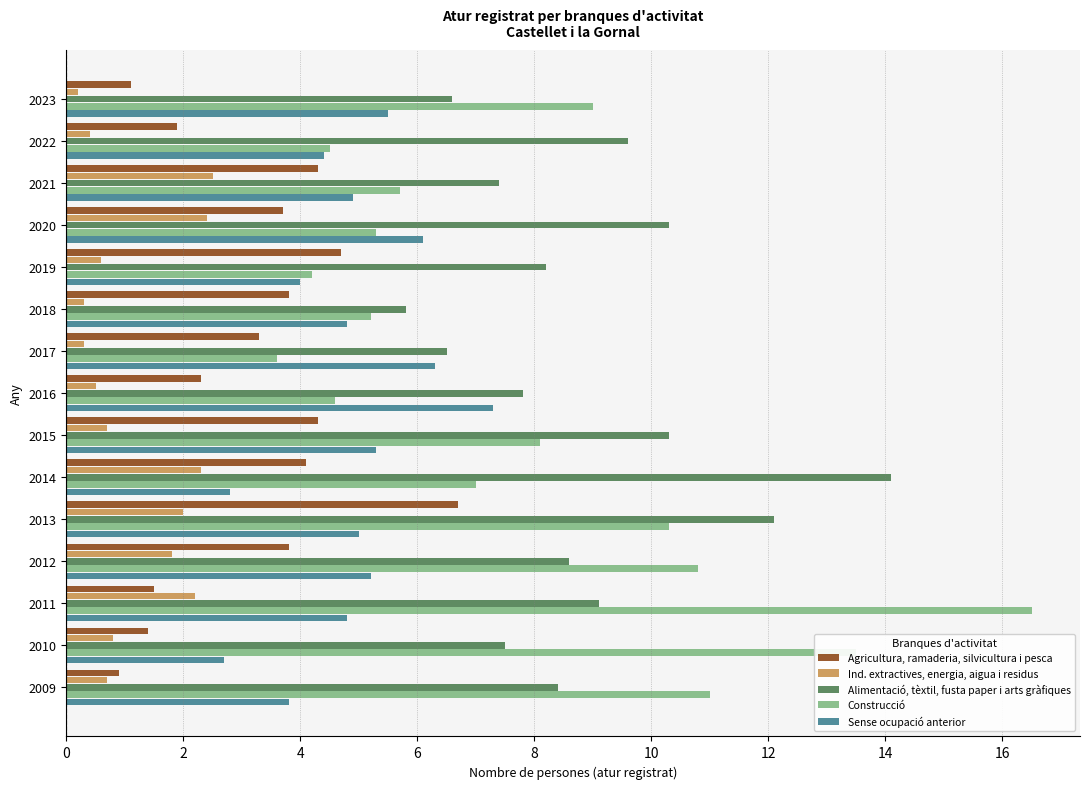

What are all the series names shown in the legend?

Agricultura, ramaderia, silvicultura i pesca, Ind. extractives, energia, aigua i residus, Alimentació, tèxtil, fusta paper i arts gràfiques, Construcció, Sense ocupació anterior